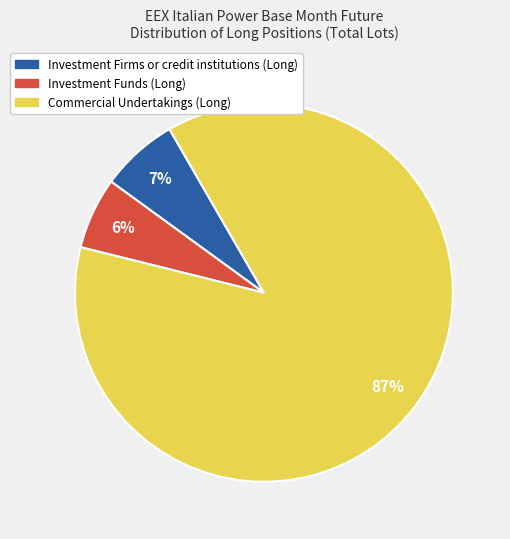

To the nearest percent, what is the combined percentage of Investment Firms or credit institutions (Long) and Investment Funds (Long)?

13%